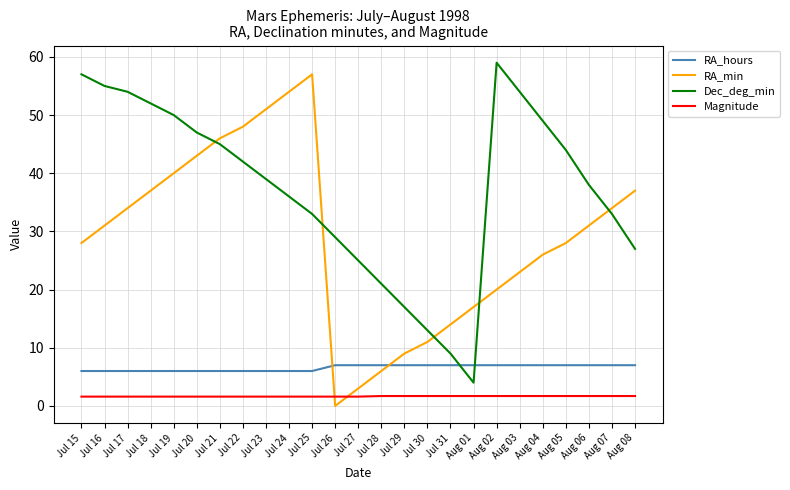

Between Aug 06 and Aug 08, which series saw the biggest shift?

Dec_deg_min